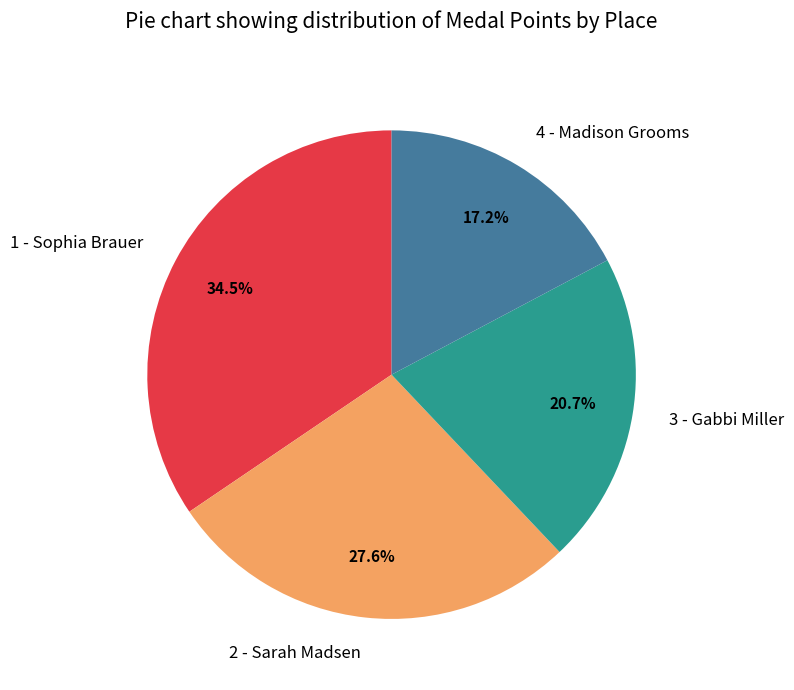

Is there any slice that represents more than half of the pie?

No